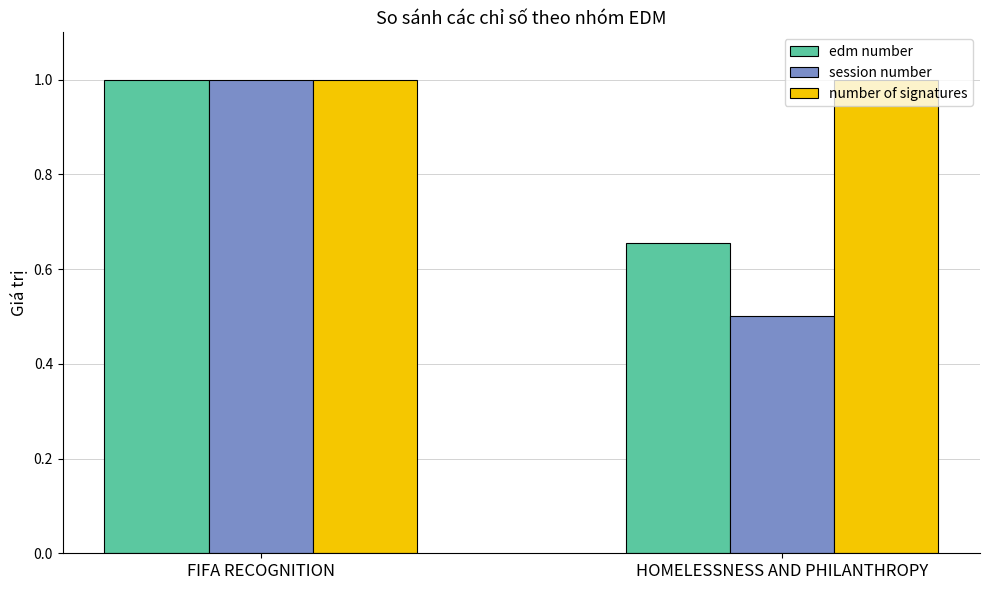

How many bars are there in total?

6